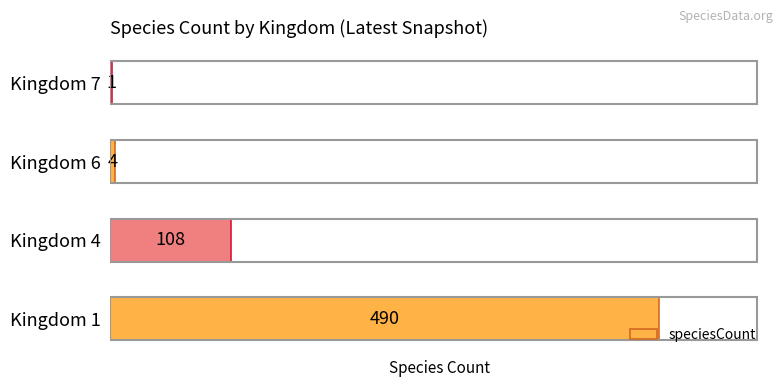

Is it true that the value at Kingdom 1 is 178?

False